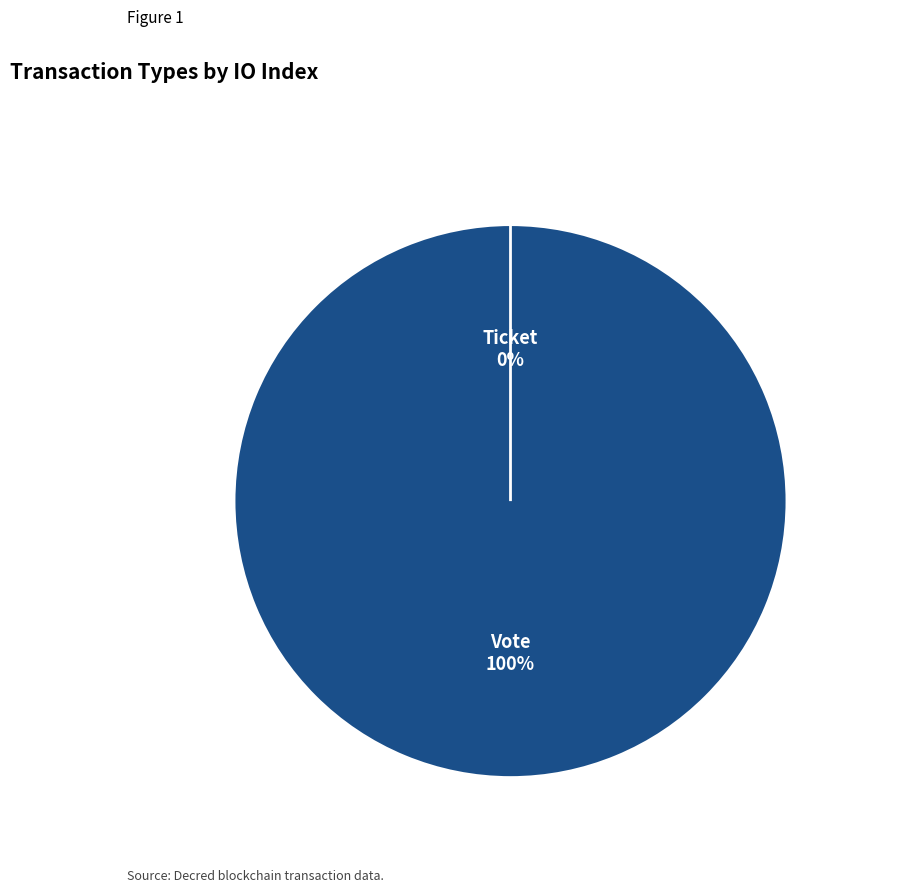

Rank the categories by value from lowest to highest.

Ticket (io_index=0), Vote (io_index=1)